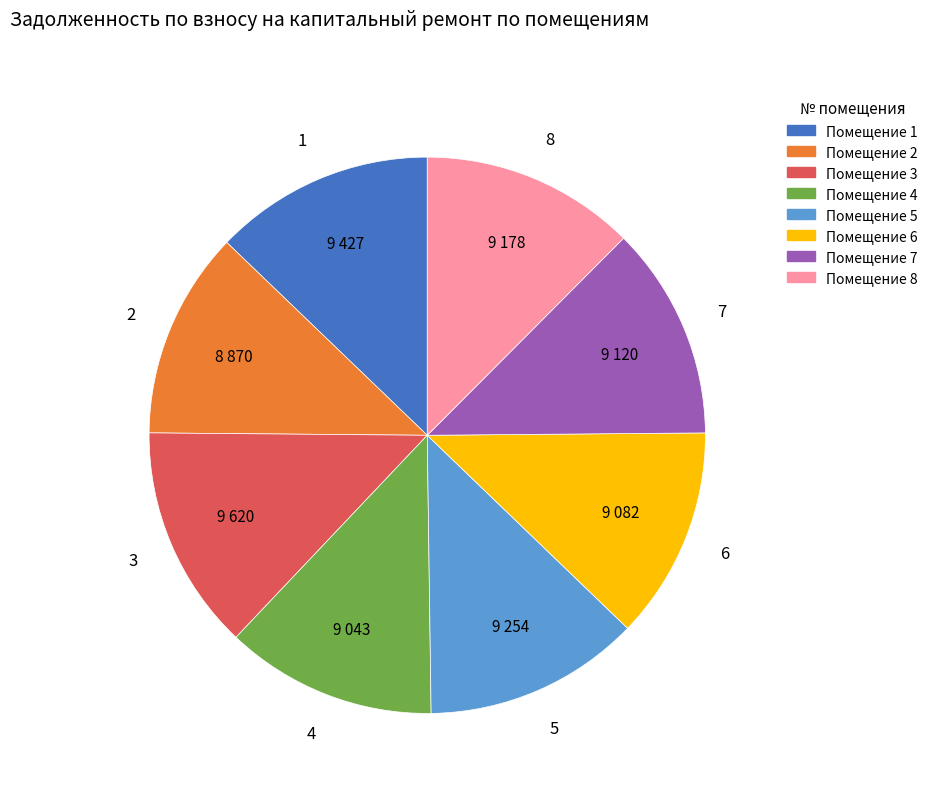

Between Помещение 3 and Помещение 6, which is larger?

Помещение 3